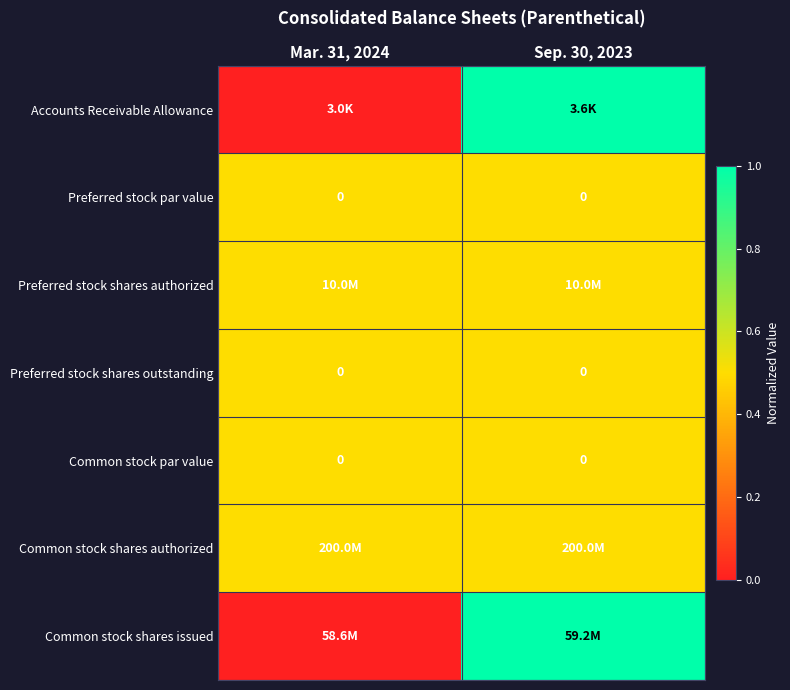

The Preferred stock shares outstanding series shows 0.0 at Sep. 30, 2023. True or false?

True